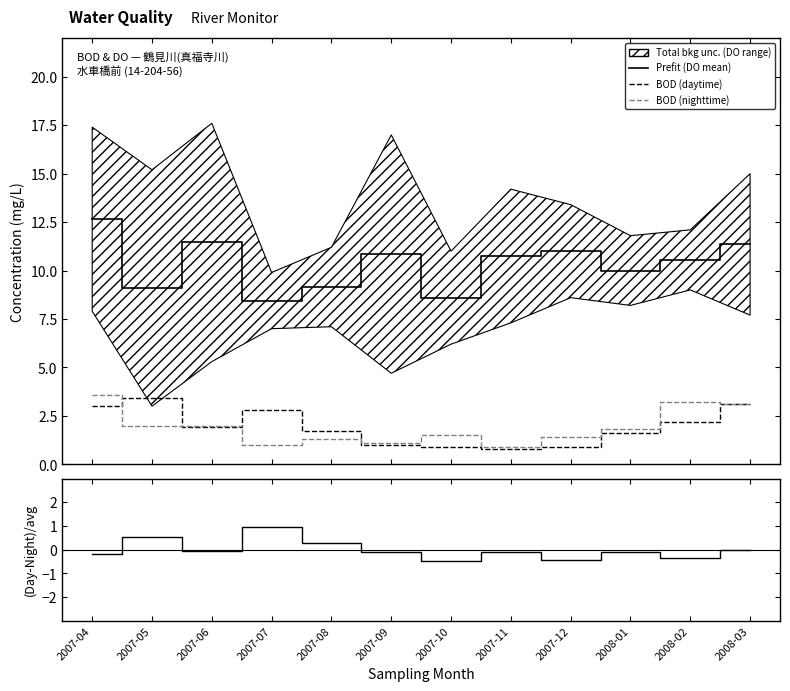

In Prefit (DO mean), how many points are higher than both neighbors (excluding endpoints)?

3